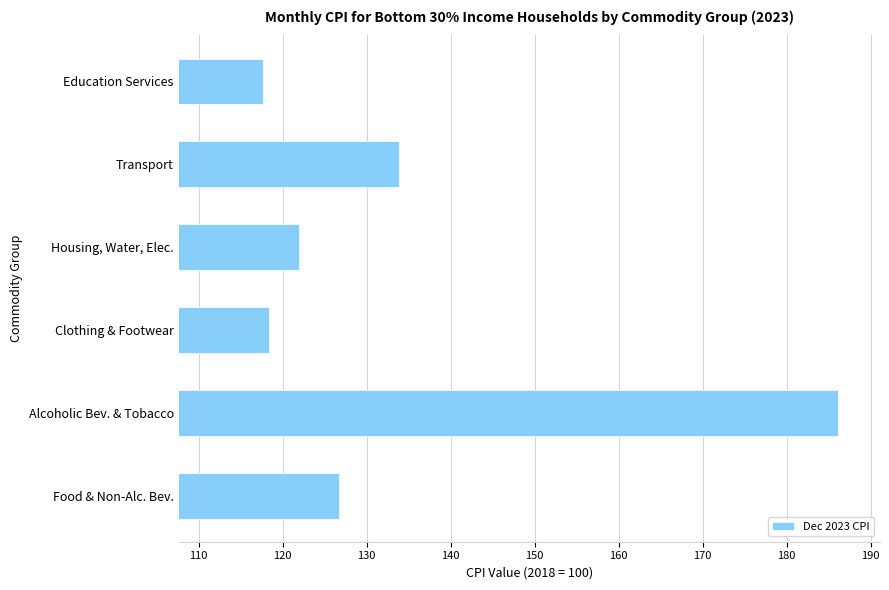

What is the average value?

134.1